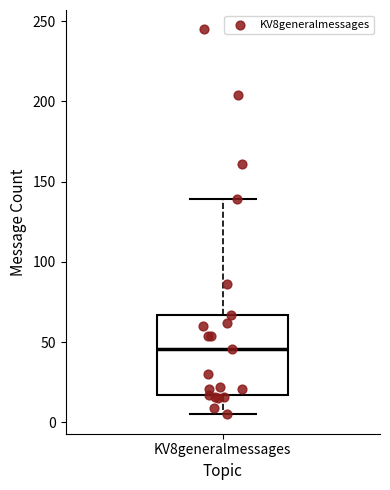

Read this box plot against the y-axis: the position of the median line, the range covered by the box, and the ends of both whiskers. The values are not printed on the chart, so give them approximately, as read against the axis.

median 45, box 15 to 65, whiskers 5 to 140